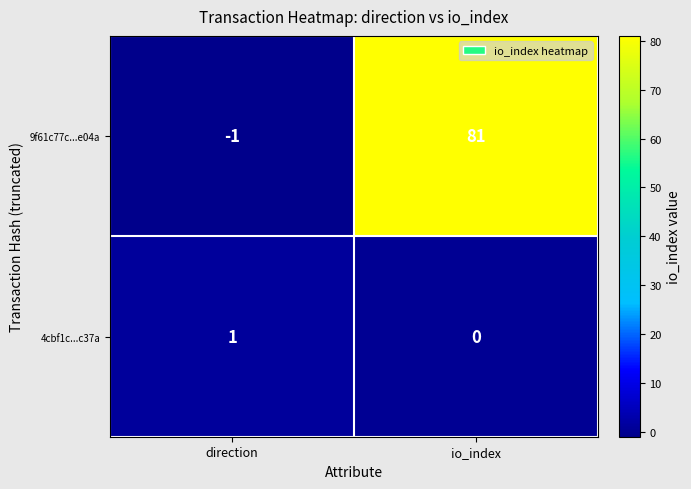

Reading left to right, list all the values displayed in this chart.

9f61c77c...e04a: direction=-1	io_index=81
4cbf1c...c37a: direction=1	io_index=0